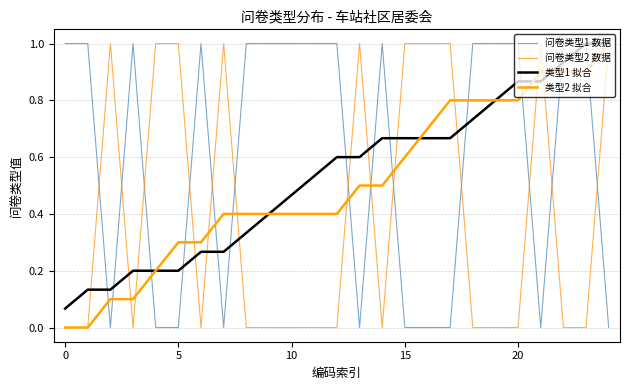

What are all the series names shown in the legend?

问卷类型1 数据, 问卷类型2 数据, 类型1 拟合, 类型2 拟合